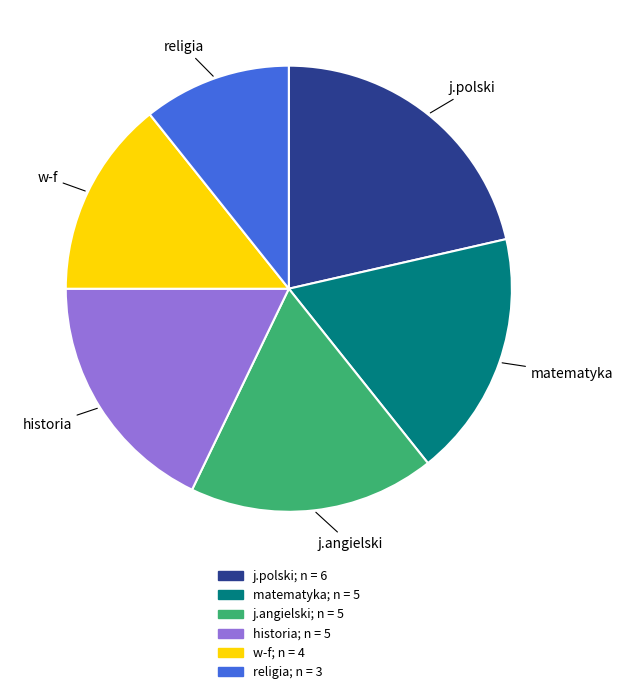

Is j.angielski the majority of the pie?

No